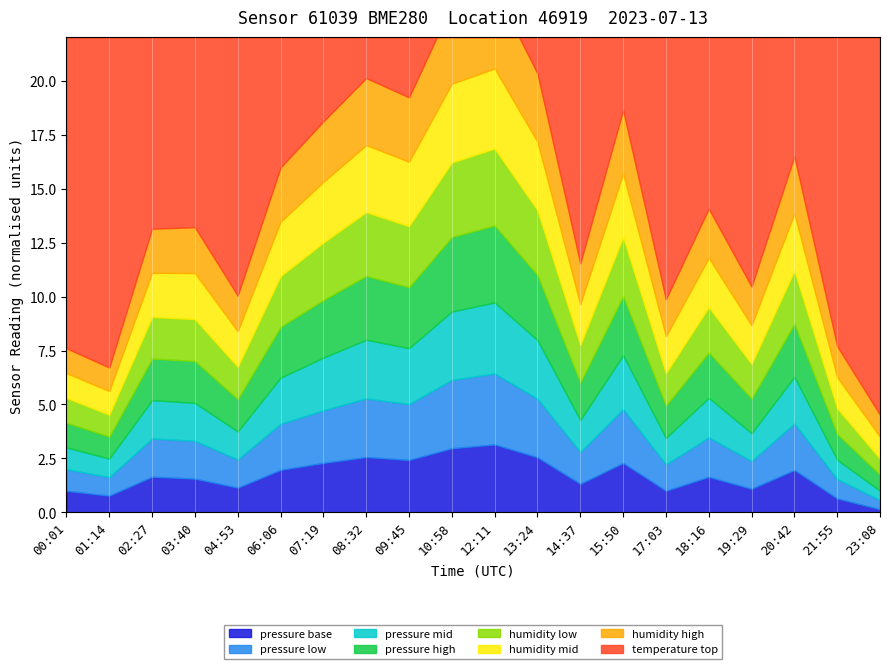

True or false: humidity has more than 1 points higher than both neighbors.

True